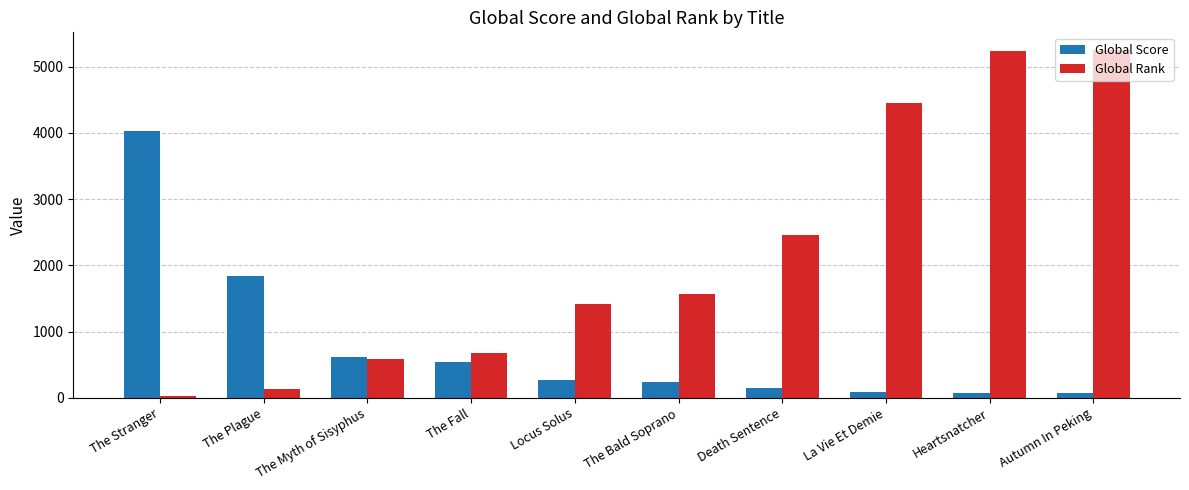

How many bars are there in total?

20